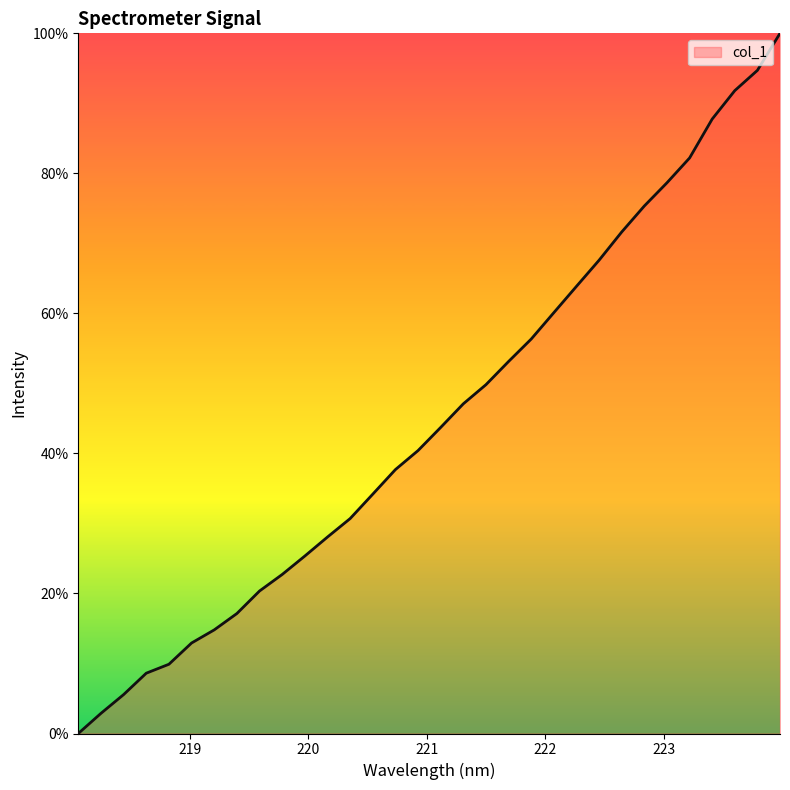

What is the greatest value displayed?

100.0